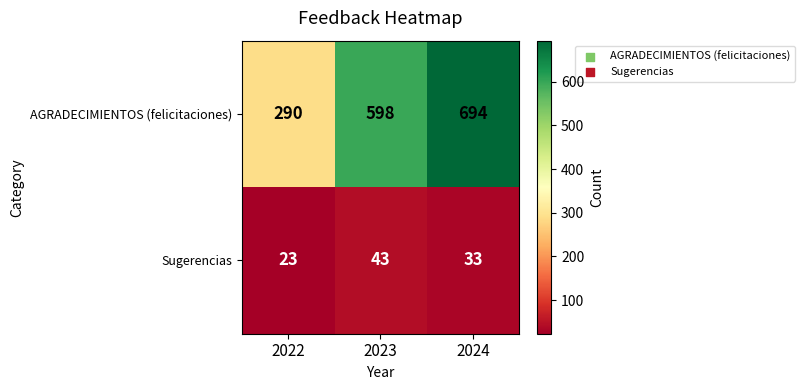

Which series has the largest total across all categories?

AGRADECIMIENTOS (felicitaciones)